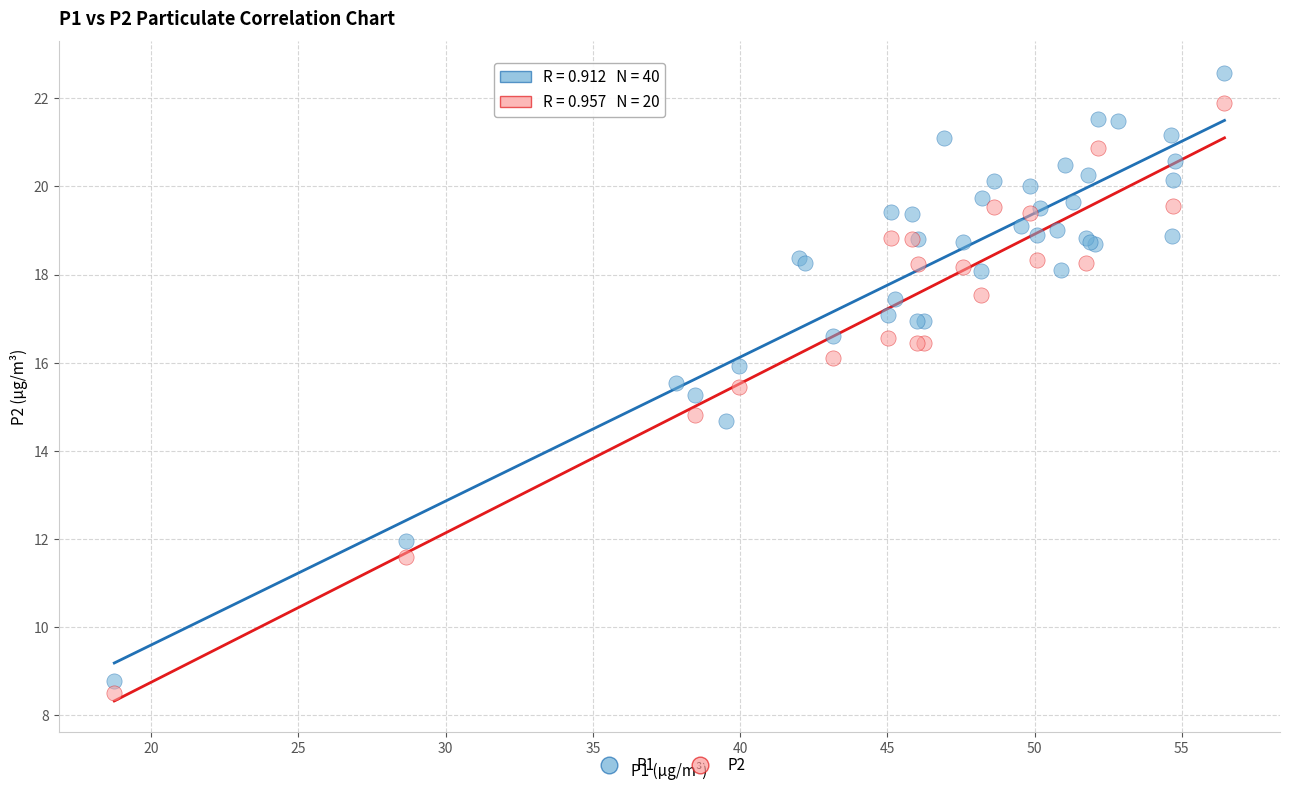

Which series reaches the maximum Y coordinate?

P1